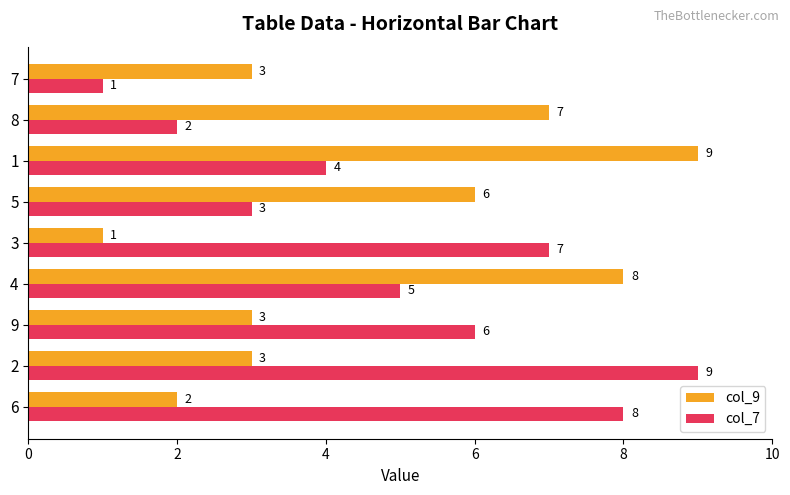

List the series in order of their overall mean, lowest first.

col_9, col_7